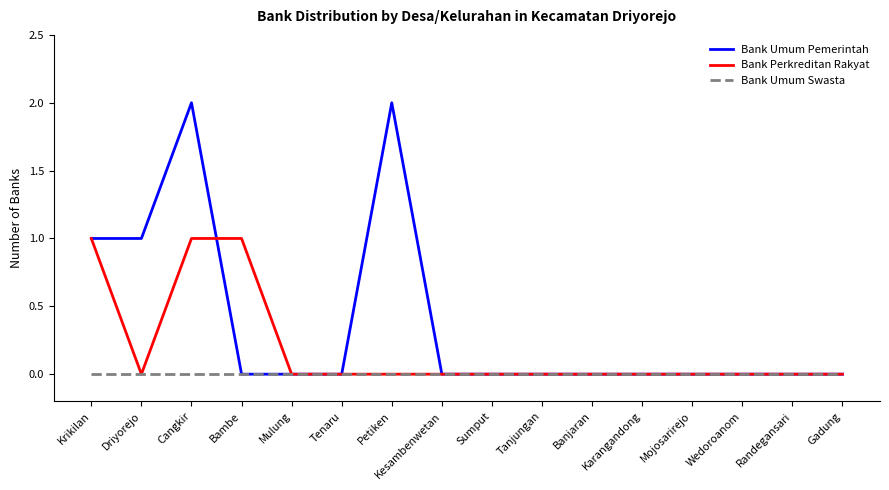

Which series has the widest spread of values?

Bank Umum Pemerintah